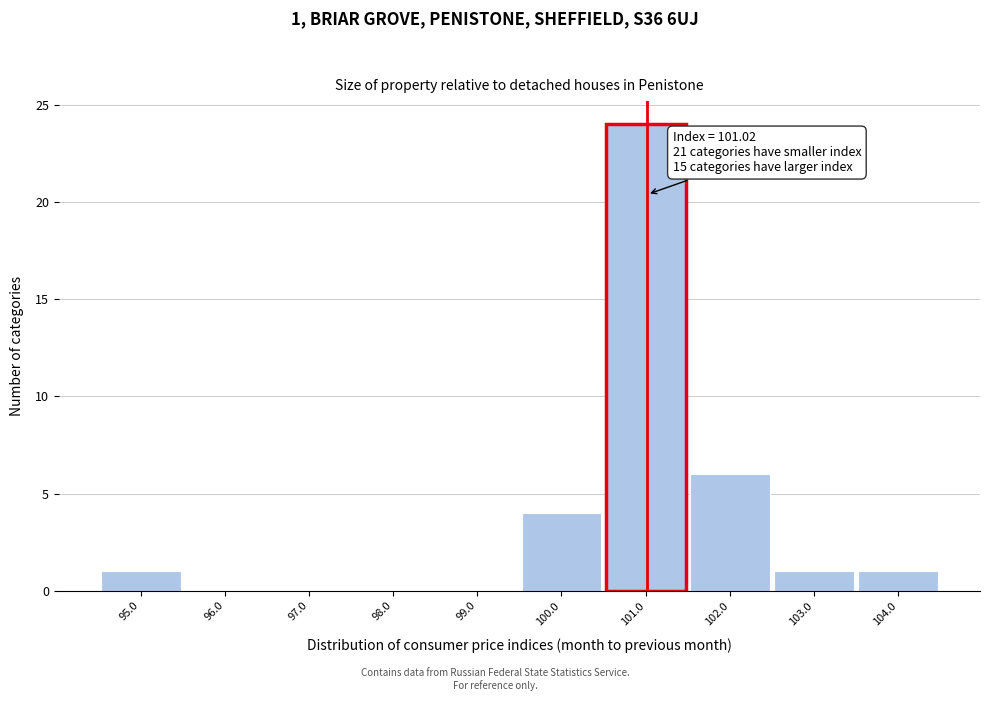

Over which range of the x-axis is the bar tallest?

100.5 to 101.5